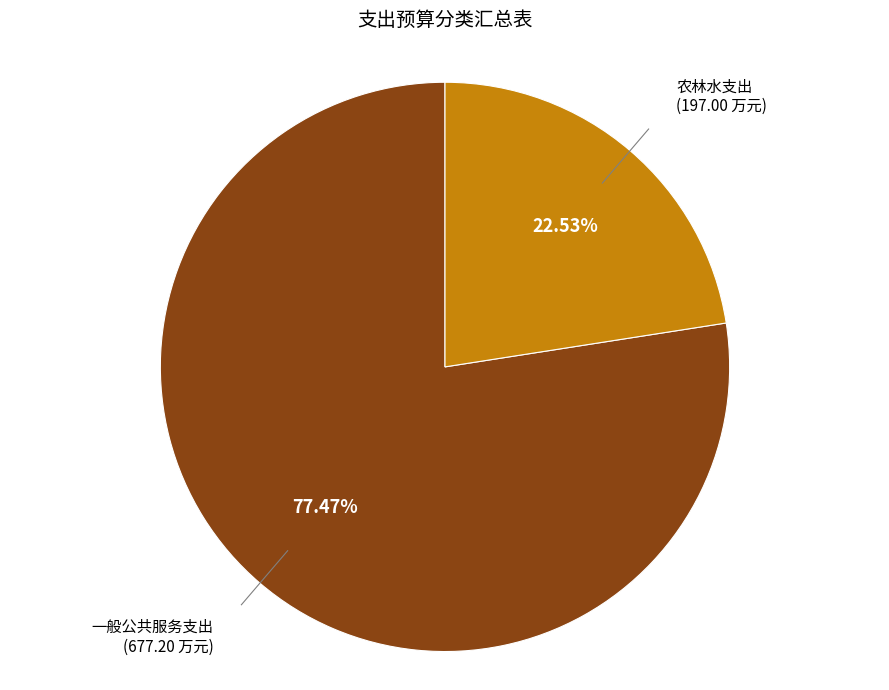

To the nearest percent, what is the average slice percentage?

50%